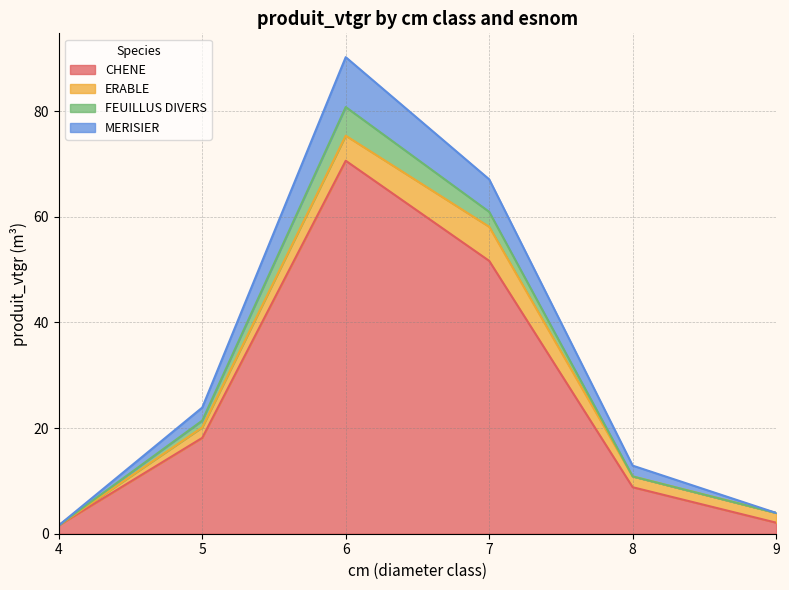

True or false: CHENE and MERISIER cross at least once.

False